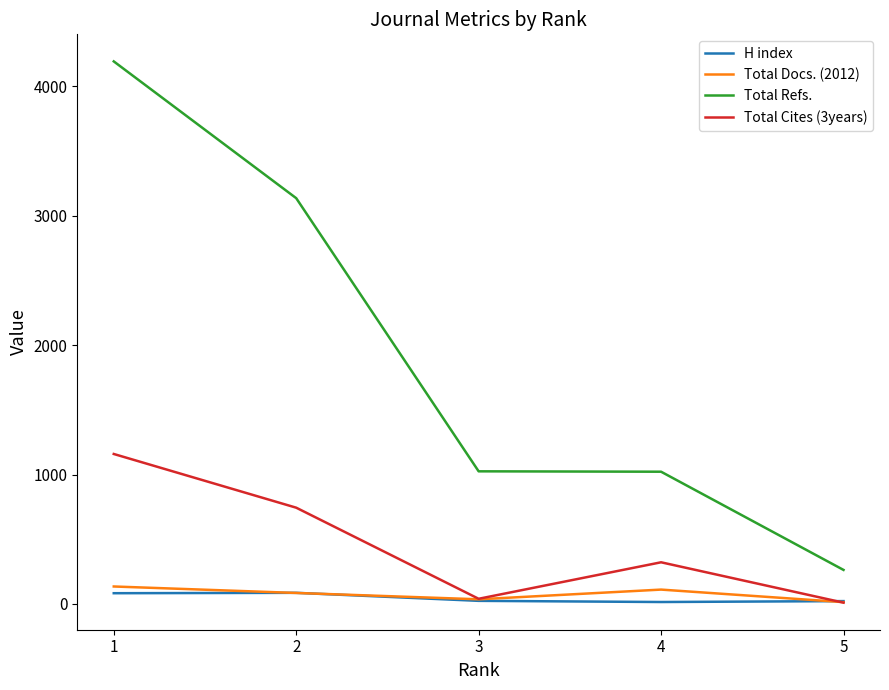

What is the minimum value shown in the chart?

10